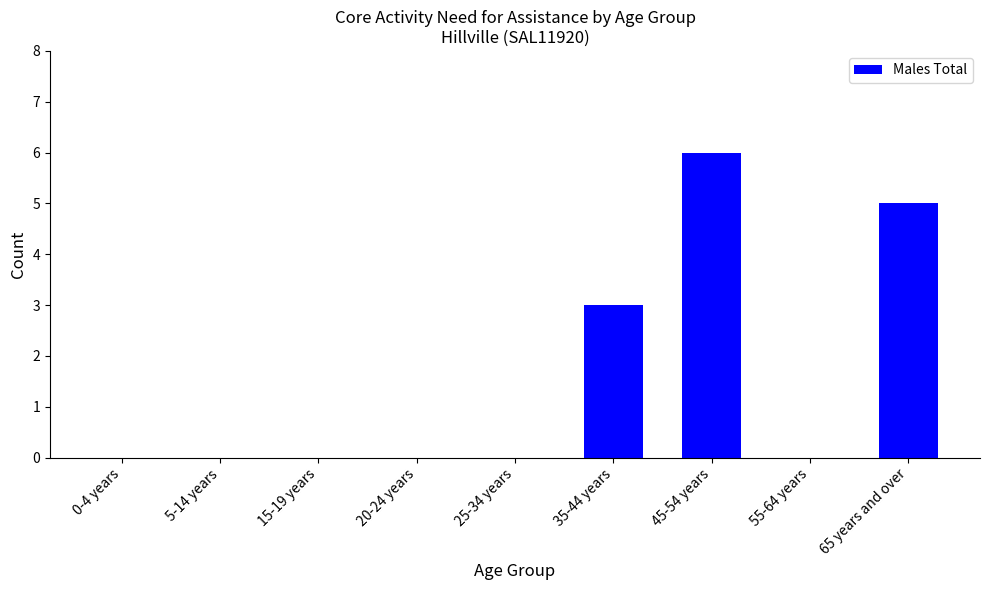

Which category has the highest value across all series?

45-54 years